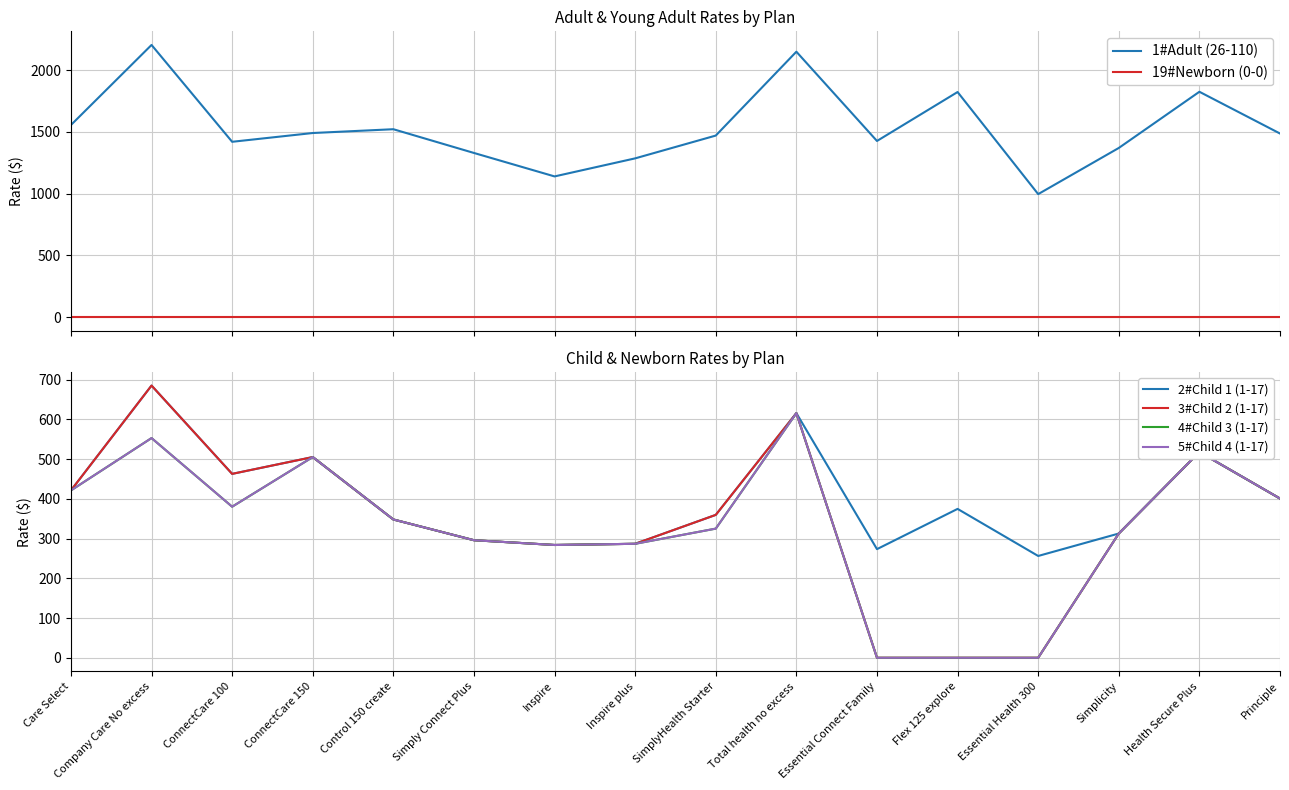

Where is 4#Child 3 (1-17) nearest to the value 308?

Simplicity